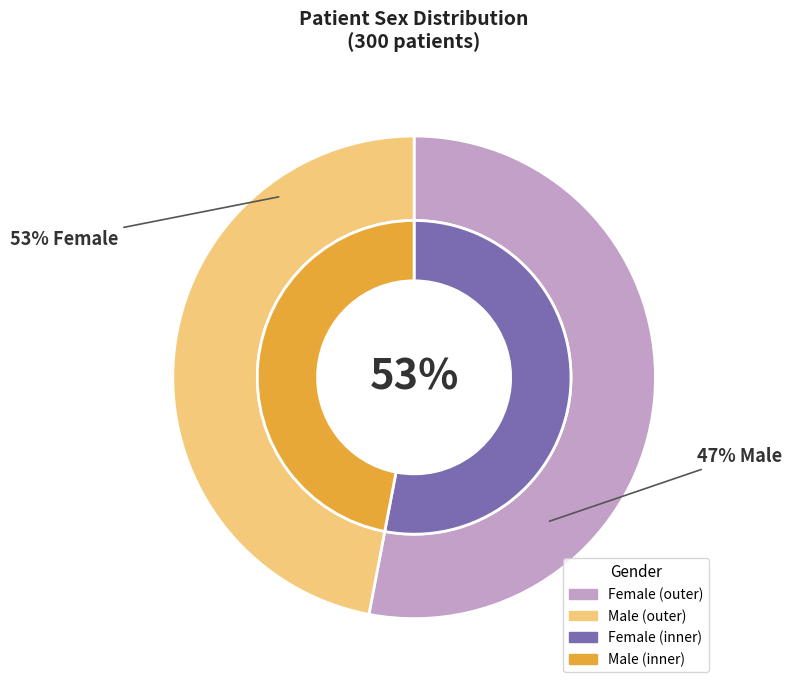

What percentage is the f slice, to the nearest percent?

53%